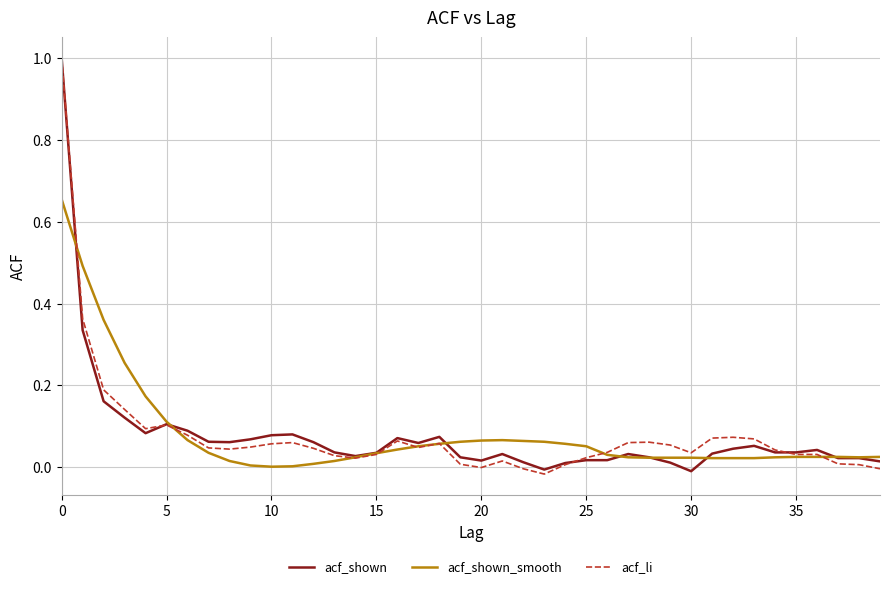

True or false: acf_li and acf_shown cross at least once.

True